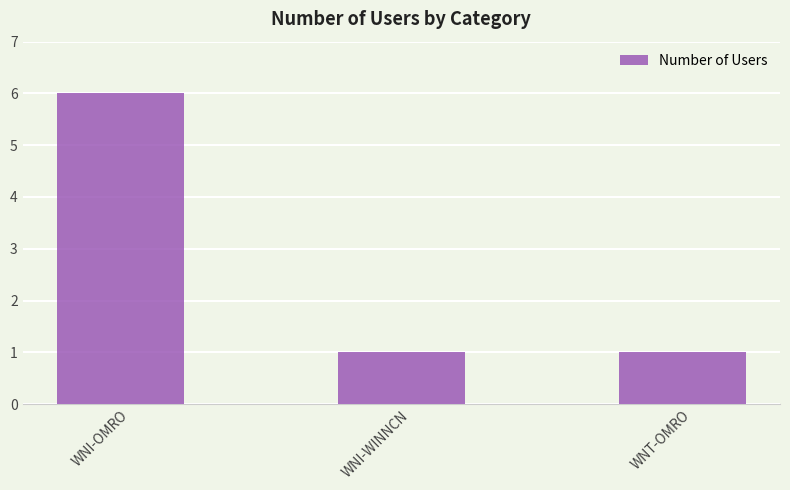

Between WNI-OMRO and WNI-WINNCN, which is larger?

WNI-OMRO